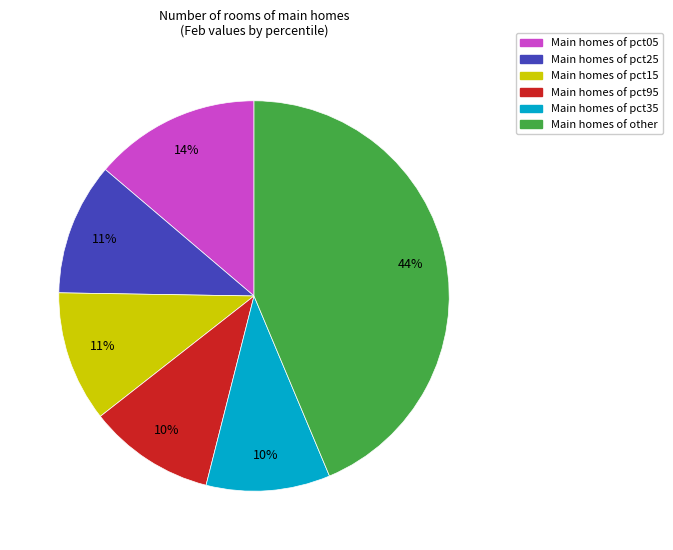

Is there any slice that represents more than half of the pie?

No